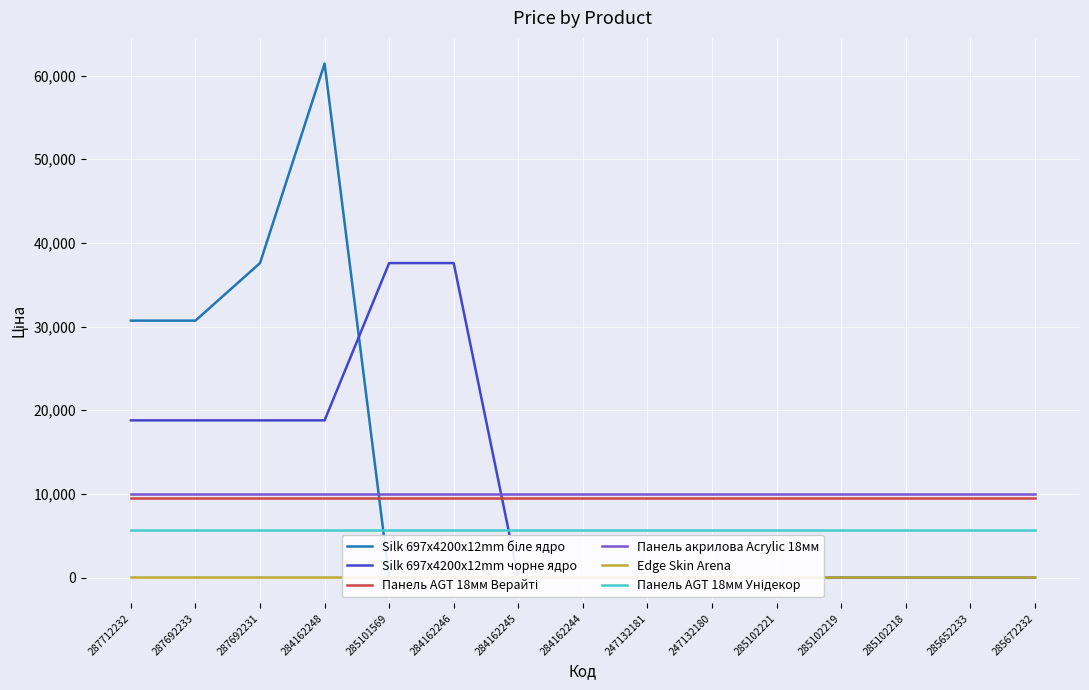

True or false: Панель AGT 18мм Унідекор and Silk 697x4200x12mm чорне ядро cross at least once.

True